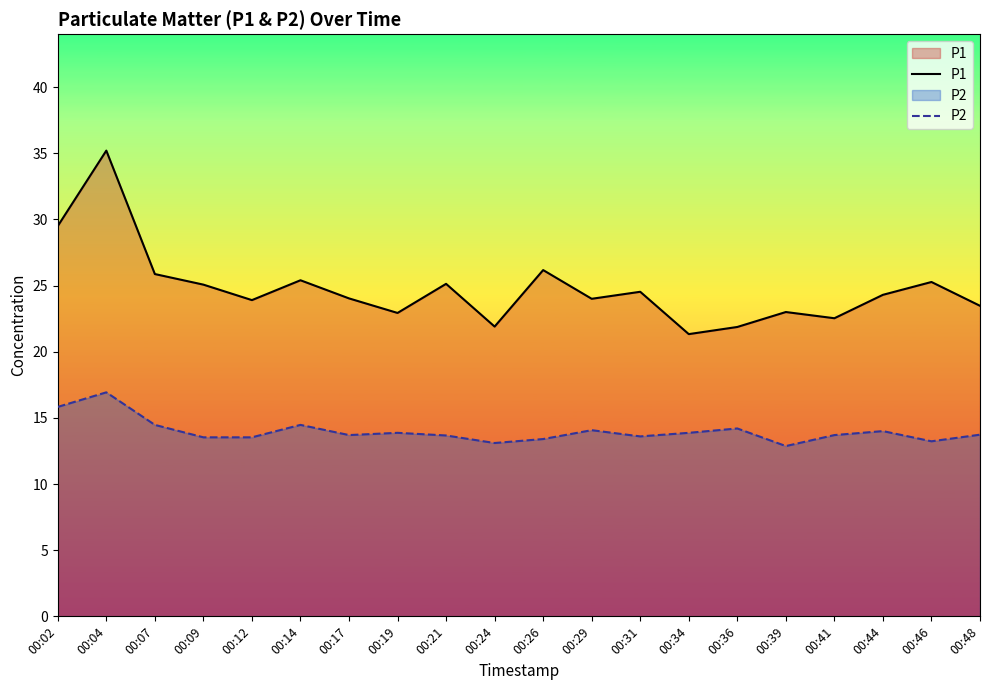

At which label does P2 reach its minimum?

00:39